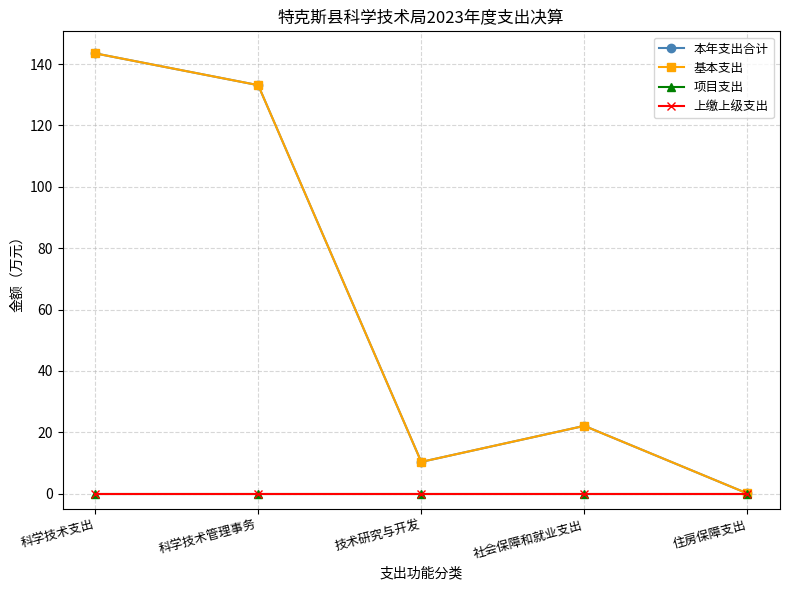

Does the chart display data point markers on the line(s)?

Yes